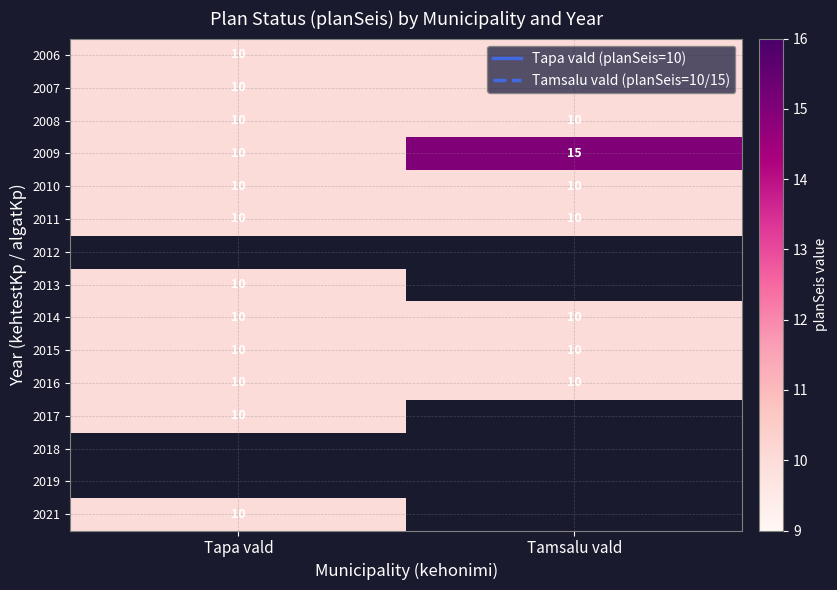

Read the 2006 value at Tapa vald.

10